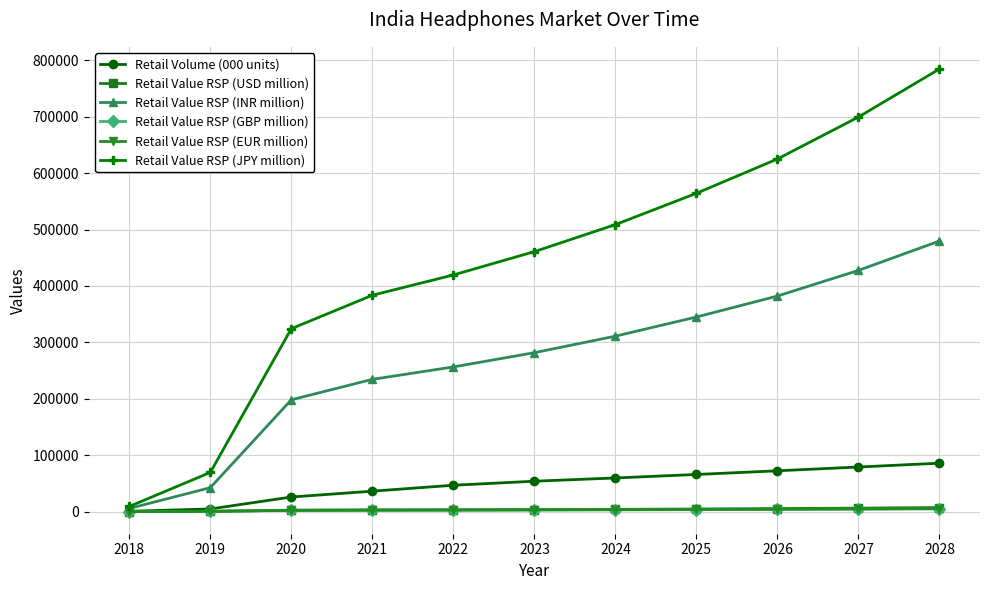

What is the average value of the Retail Value RSP (INR million) series?

269513.0